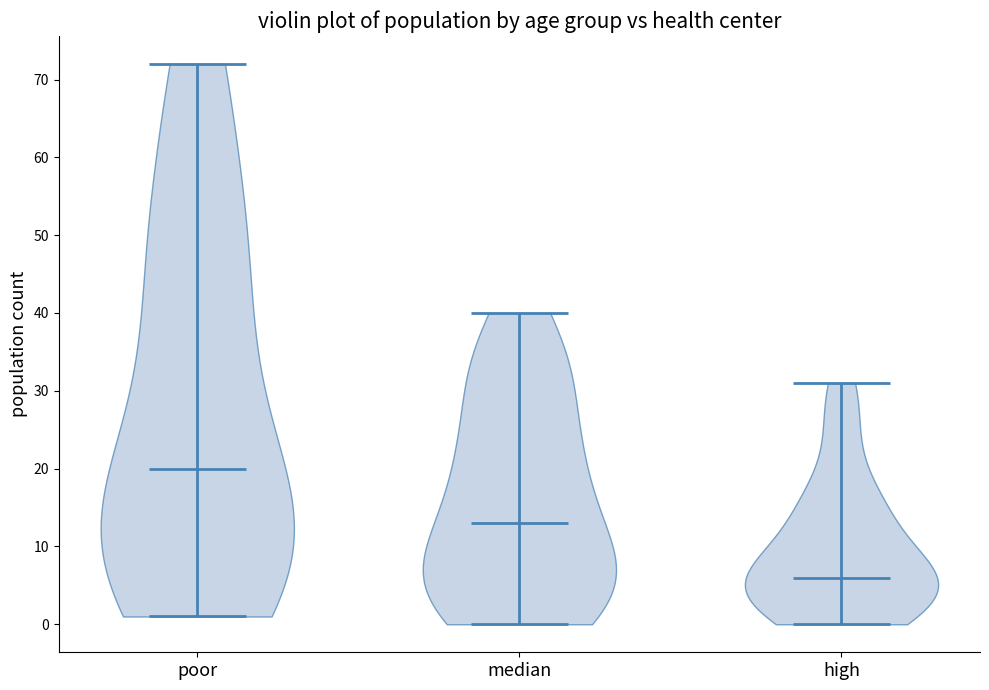

What is the lowest point the violin for poor reaches on the y-axis? The values are not printed on the chart, so give them approximately, as read against the axis.

1